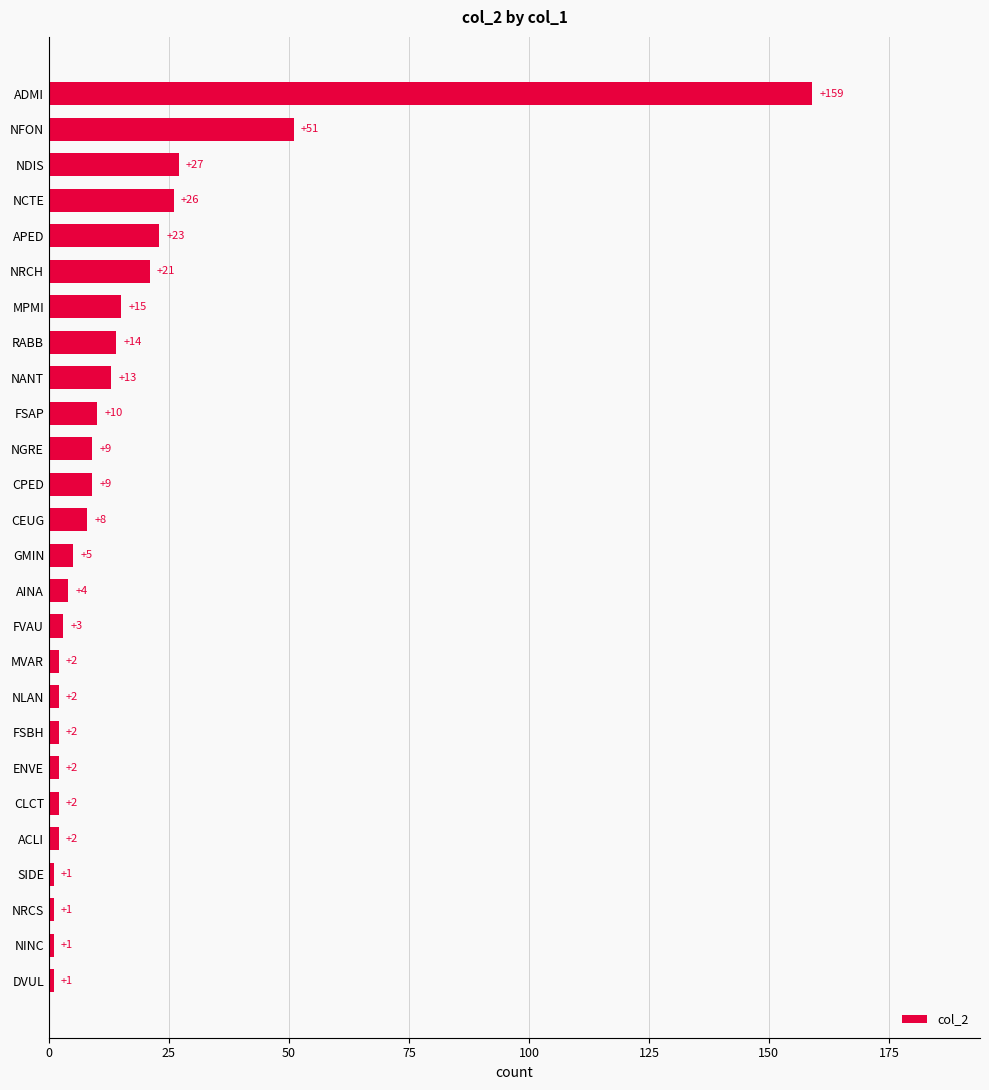

Which label corresponds to the largest value in the chart?

ADMI